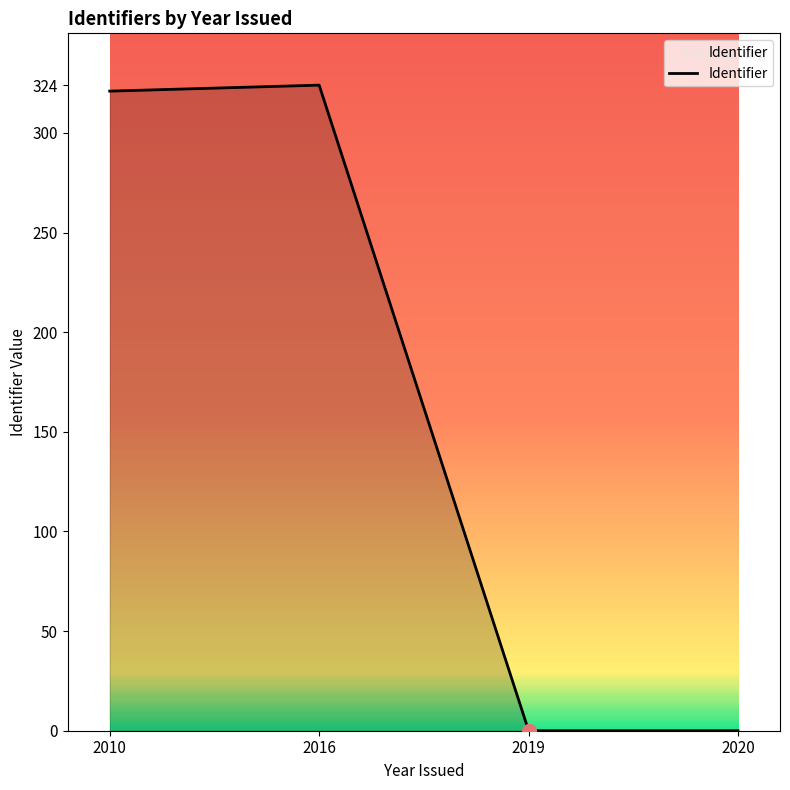

How many interior local peaks (higher than both neighbors) does the data have?

1